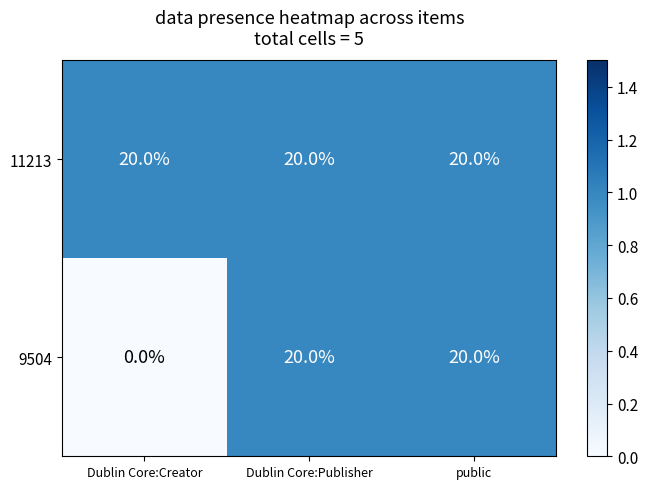

Rank the series by their average value, from lowest to highest.

9504, 11213